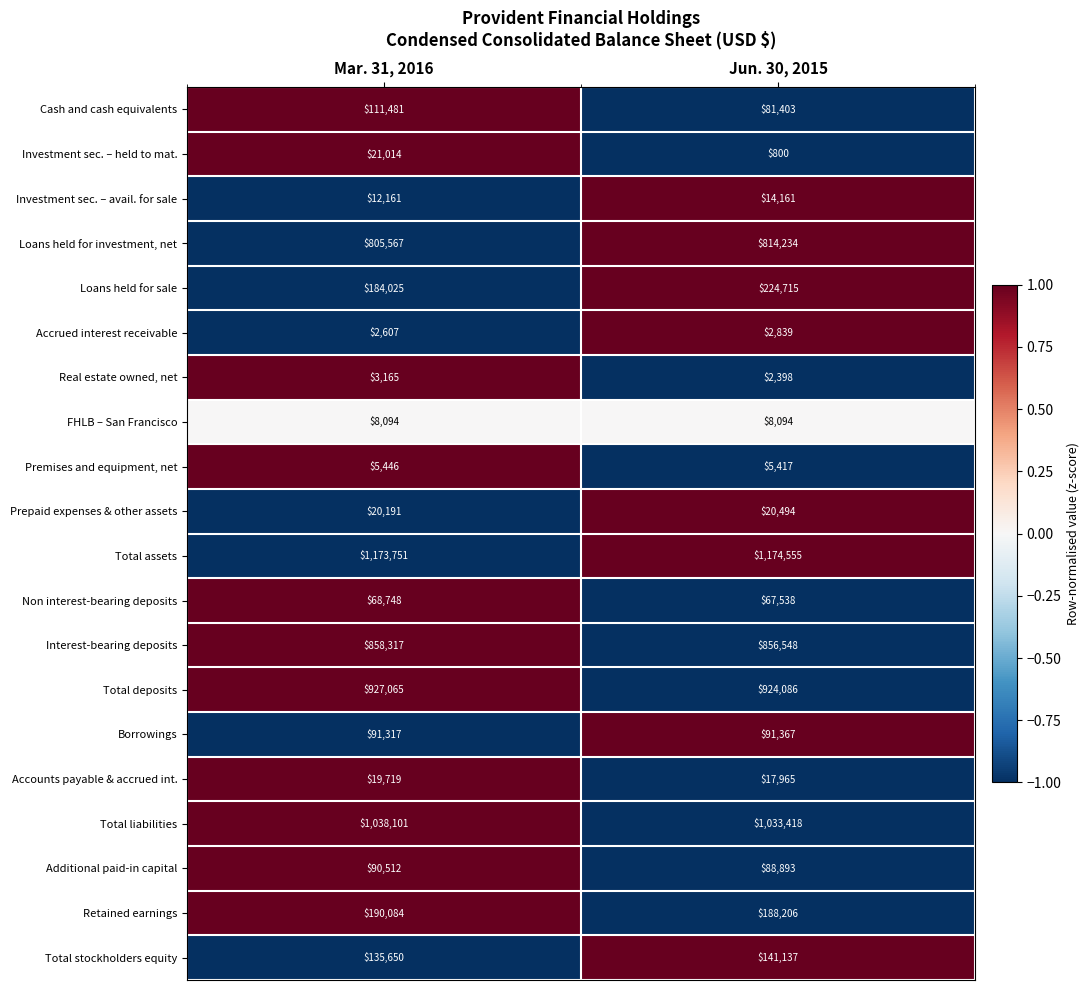

What is the difference between the maximum and minimum values in the Additional paid-in capital series?

1619